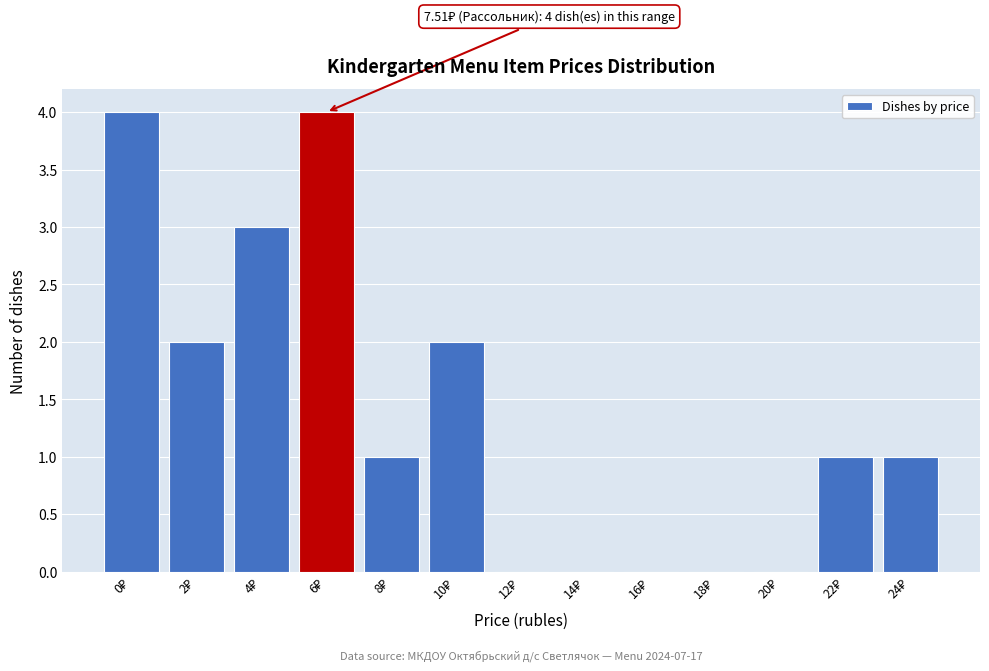

What is the sum of all values?

18